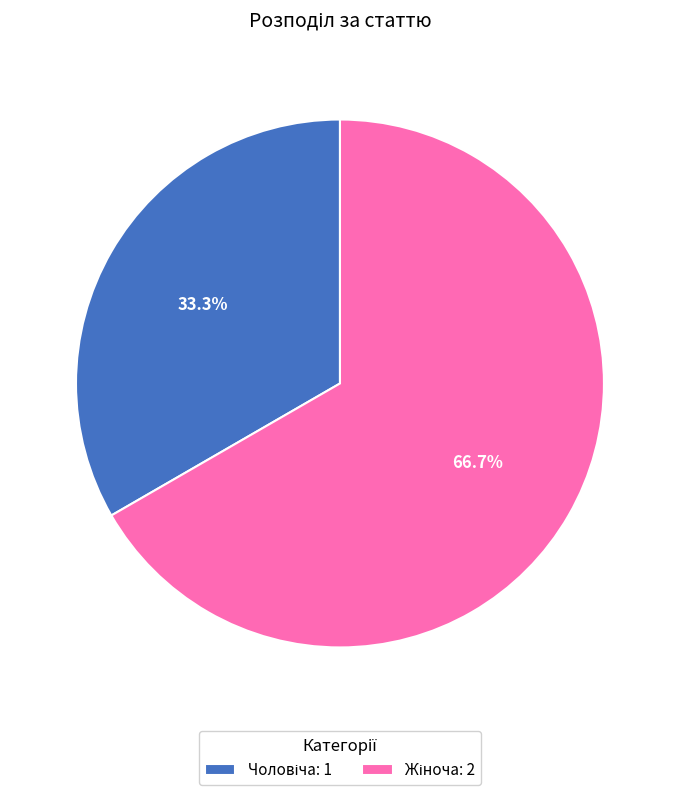

Count the number of slices in the pie.

2